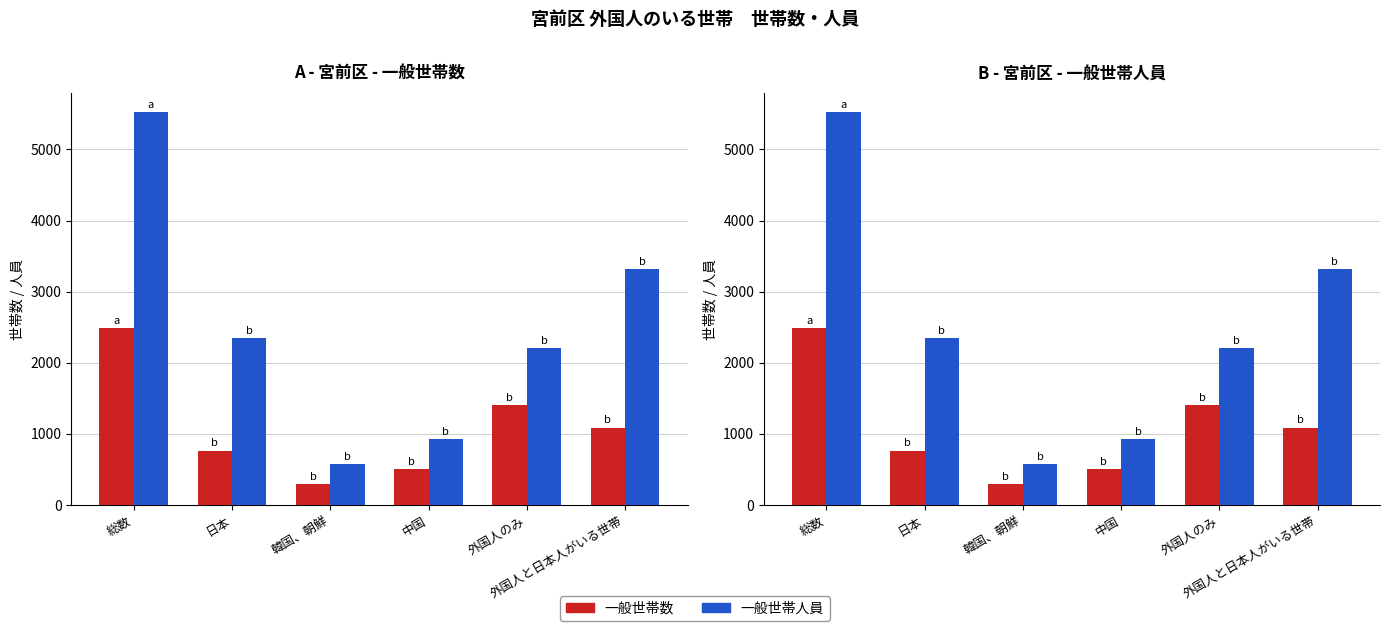

Are the bars horizontal?

No